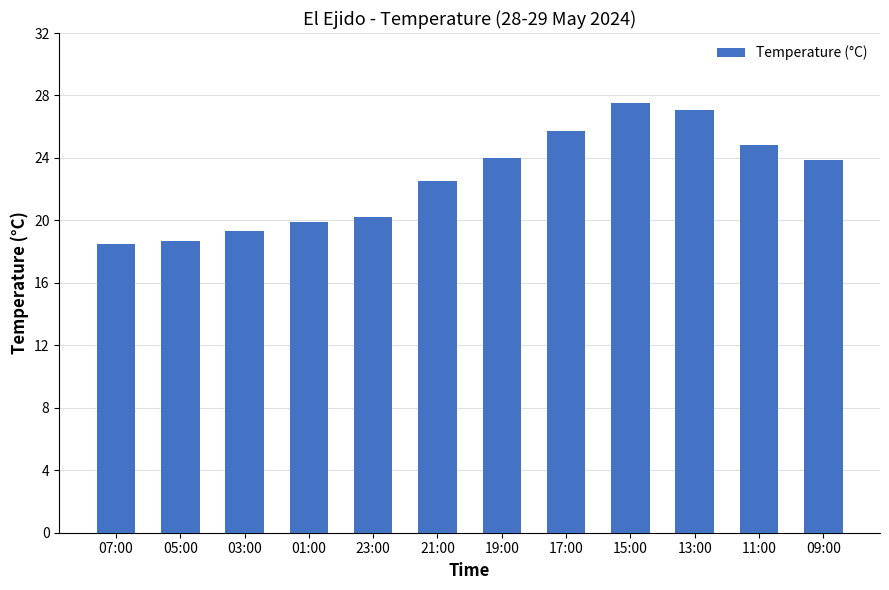

What is the maximum value shown in the chart?

27.5